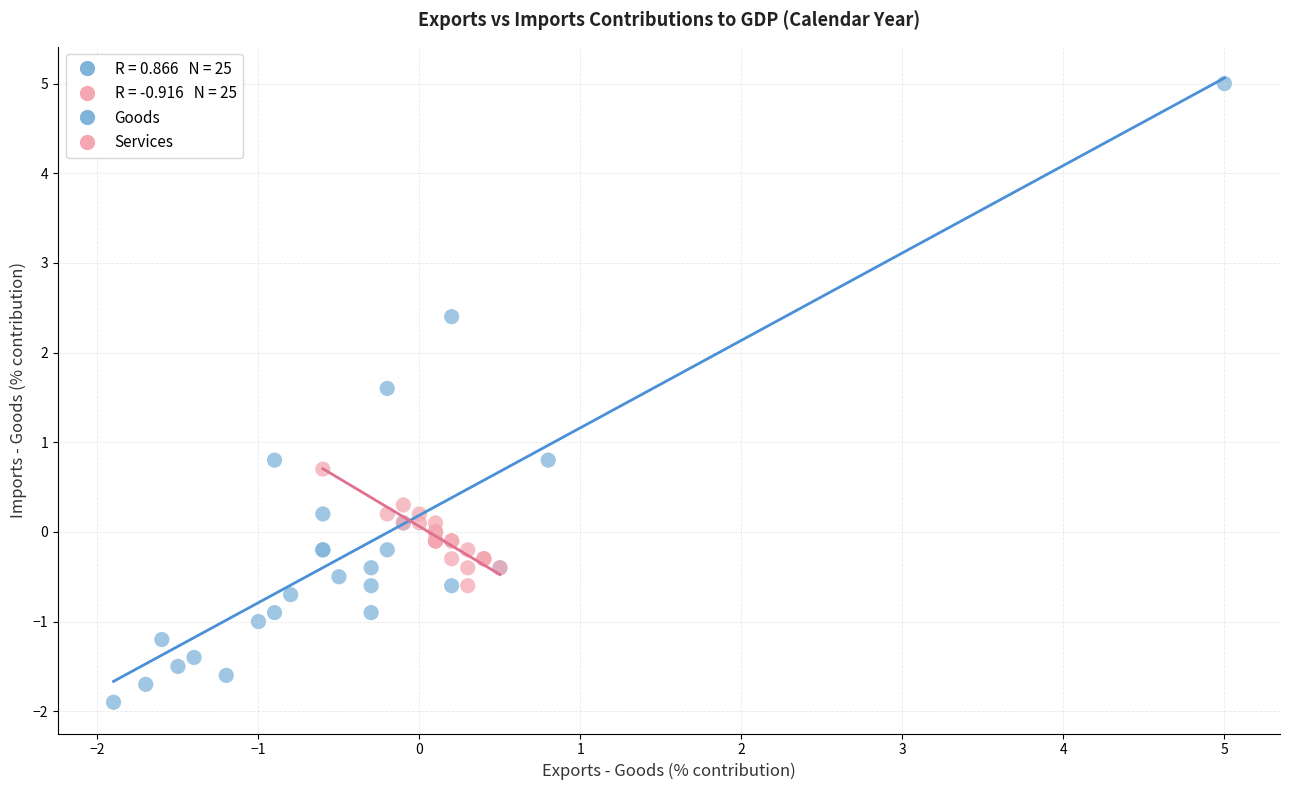

Which series has the widest spread of Y values?

Goods